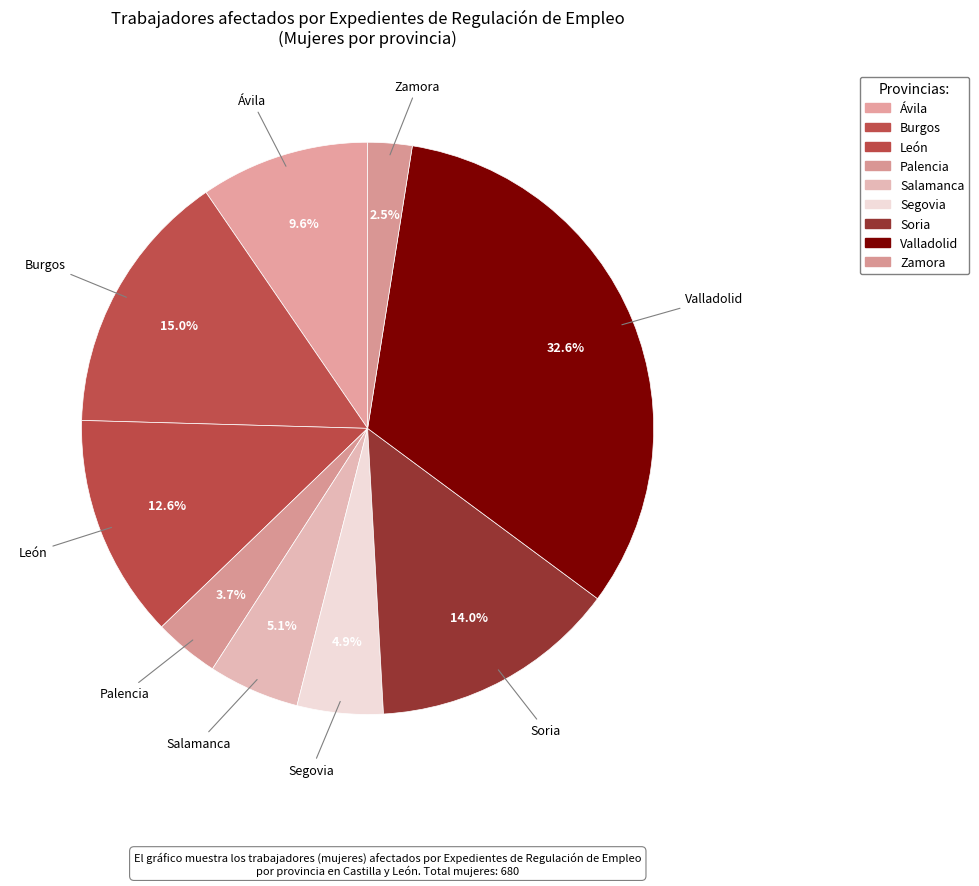

To the nearest percent, what is the average slice percentage?

11%